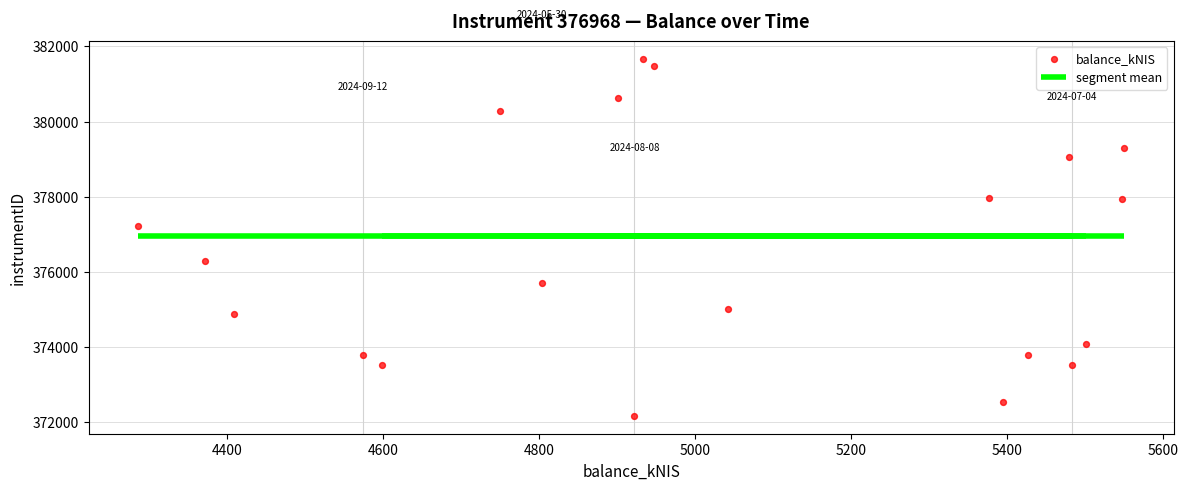

What is the range of X values (max minus min)?

1264.5